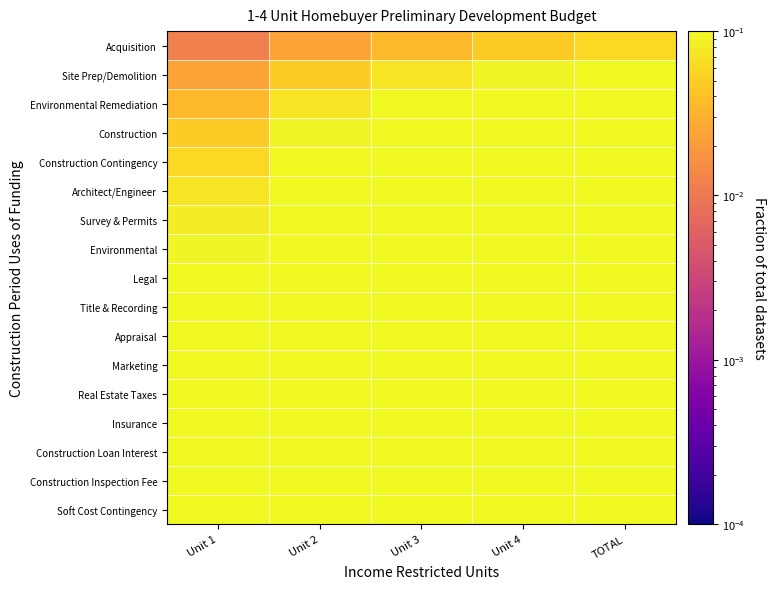

At how many categories does at least one series exceed 0?

5